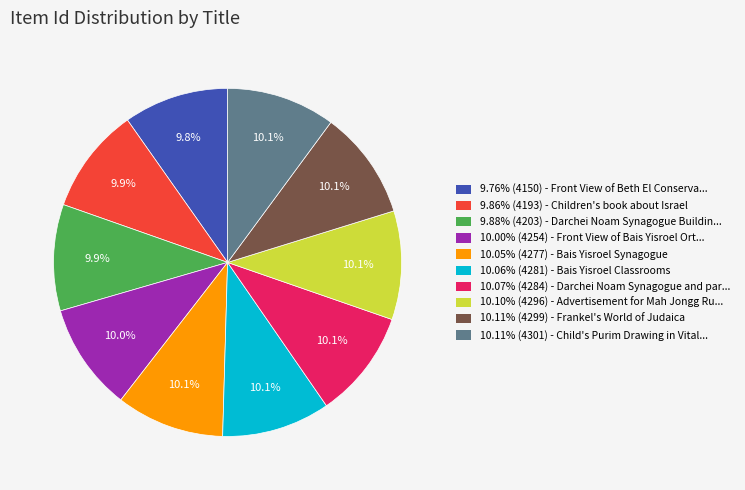

What portion of the pie excludes 10.06% (4281) - Bais Yisroel Classrooms?

89.9%